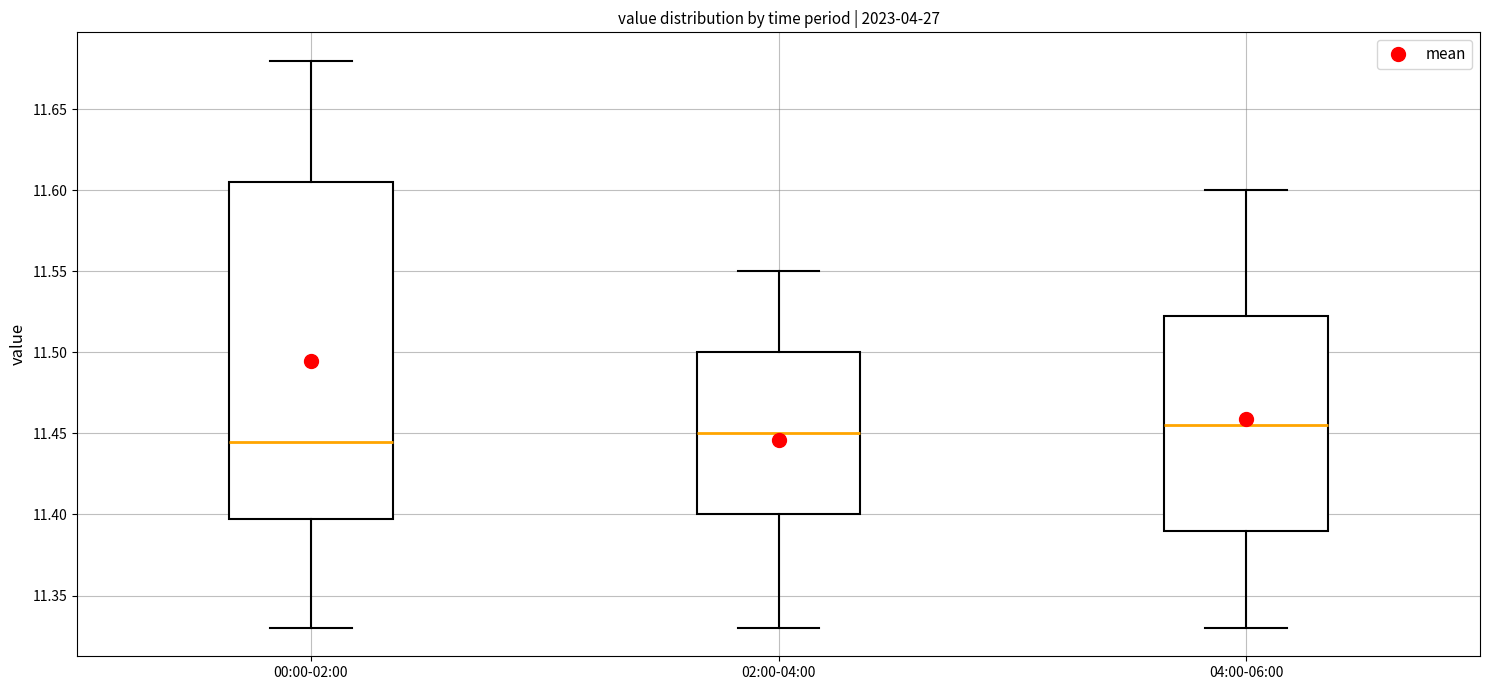

Which box's median line is the highest?

04:00-06:00